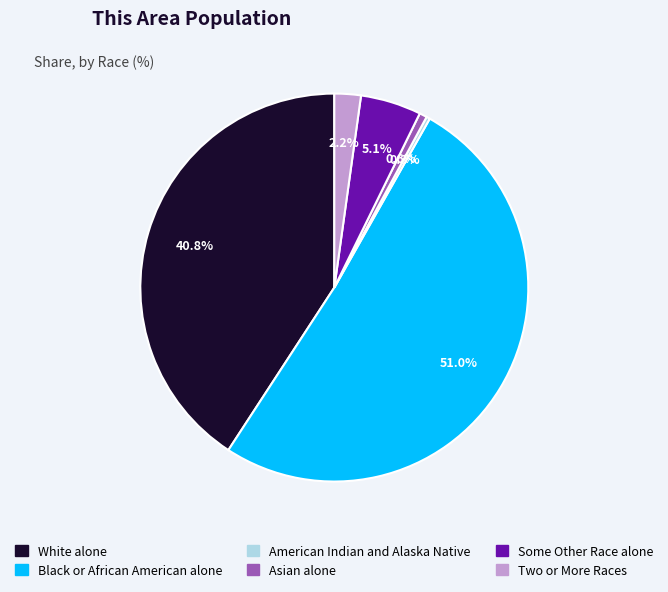

True or false: Black or African American alone accounts for 41% of the total.

False